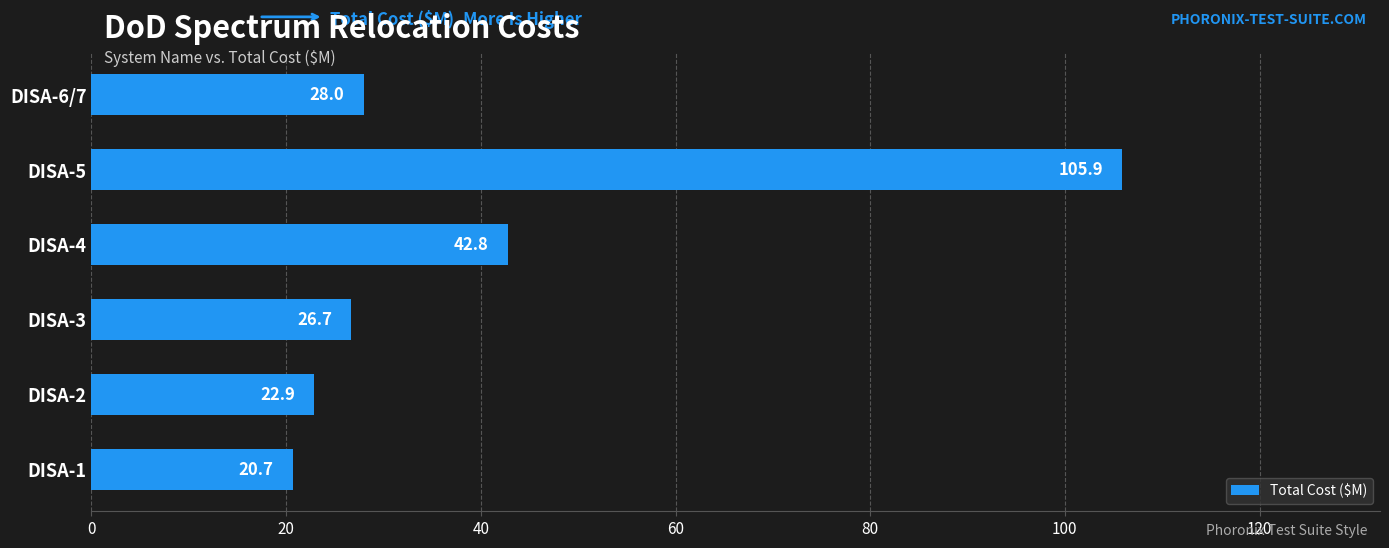

The value at DISA-1 is 20.7. True or false?

True